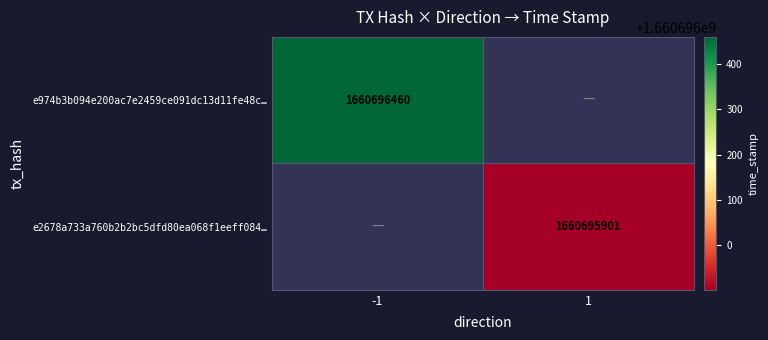

Reading left to right, transcribe all the data shown in this chart.

e974b3b094e200ac7e2459ce091dc13d11fe48c: direction=-1	time_stamp=1660696460
e2678a733a760b2b2bc5dfd80ea068f1eeff084: direction=1	time_stamp=1660695901